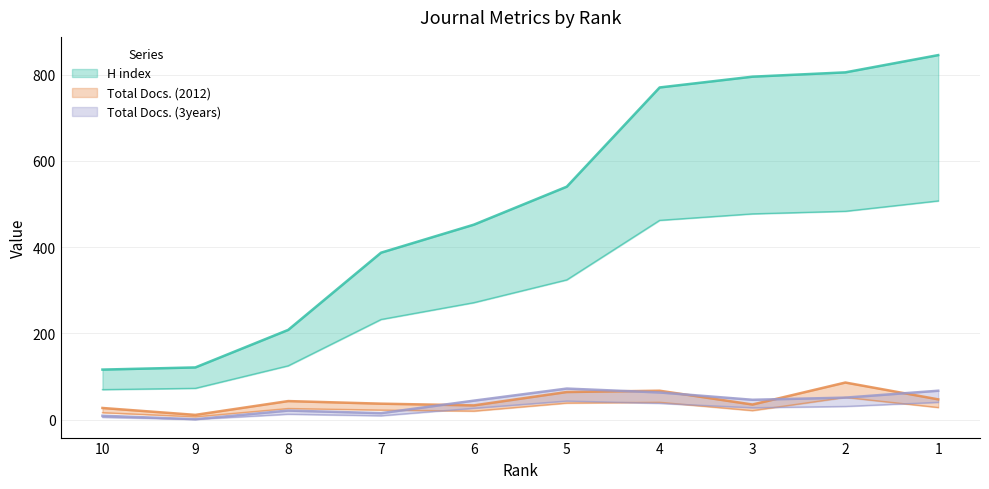

What is the total value across all series at 3?

876